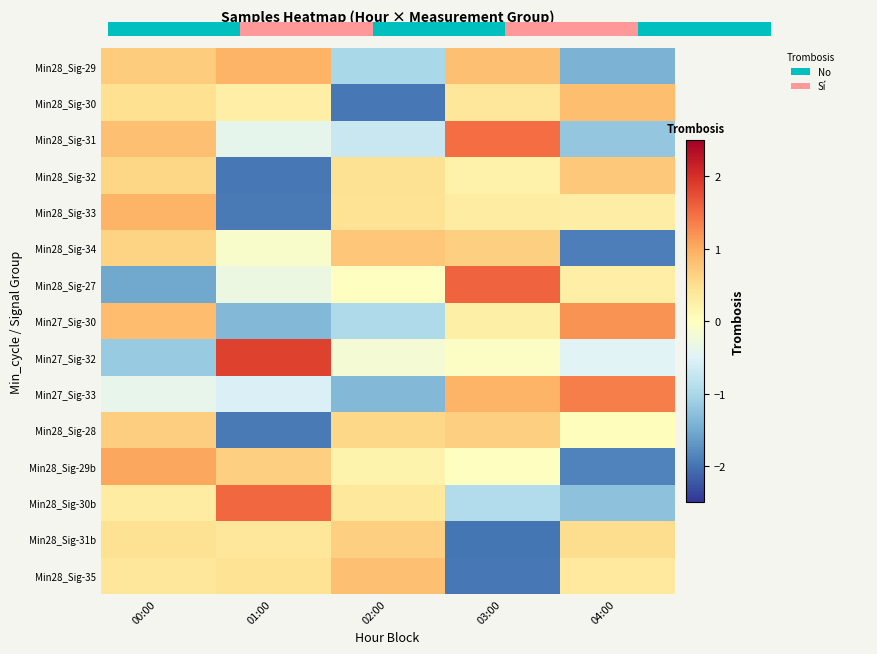

What is the total value across all series at 01:00?

-2.5